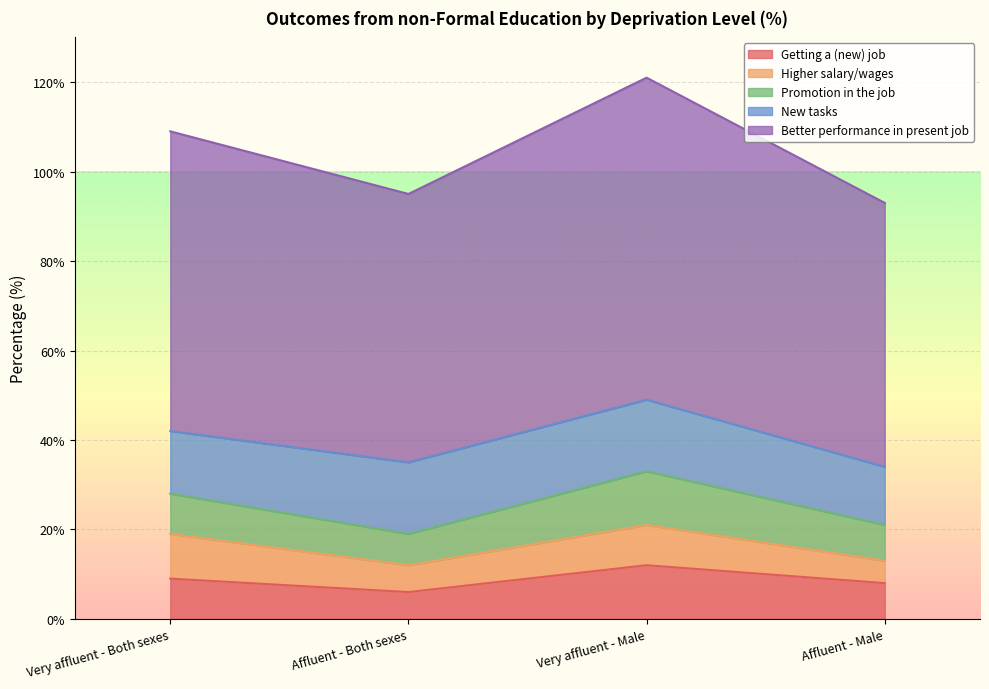

Rank the series by their maximum value, from lowest to highest.

Higher salary/wages, Getting a (new) job, Promotion in the job, New tasks, Better performance in present job